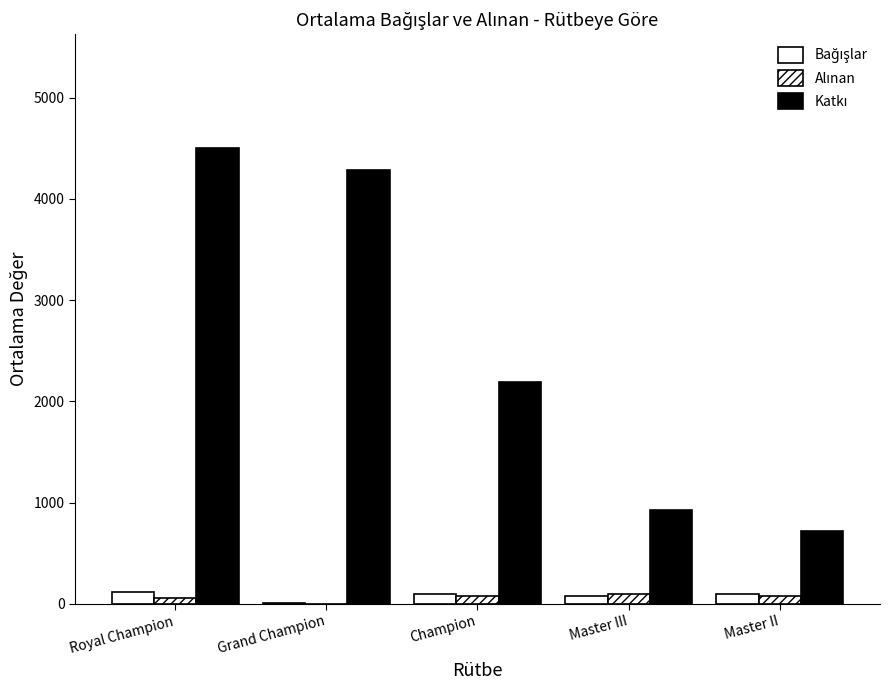

Read the Alınan value at Master II.

75